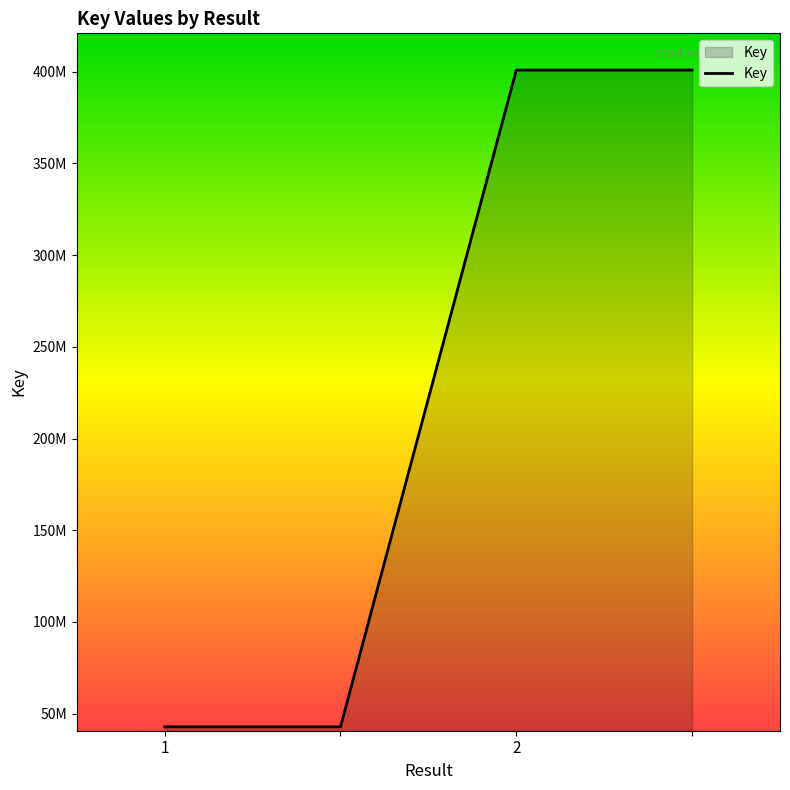

Does the chart display data point markers on the line(s)?

No